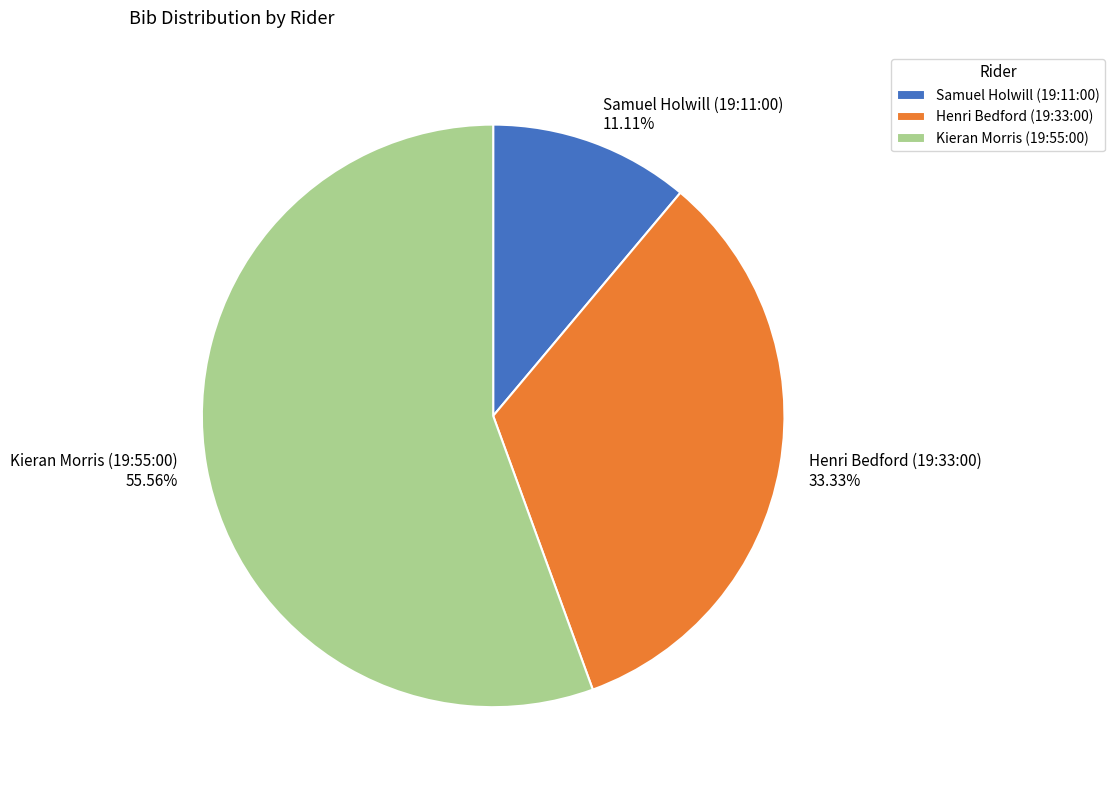

True or false: Samuel Holwill (19:11:00) accounts for 11% of the total.

True